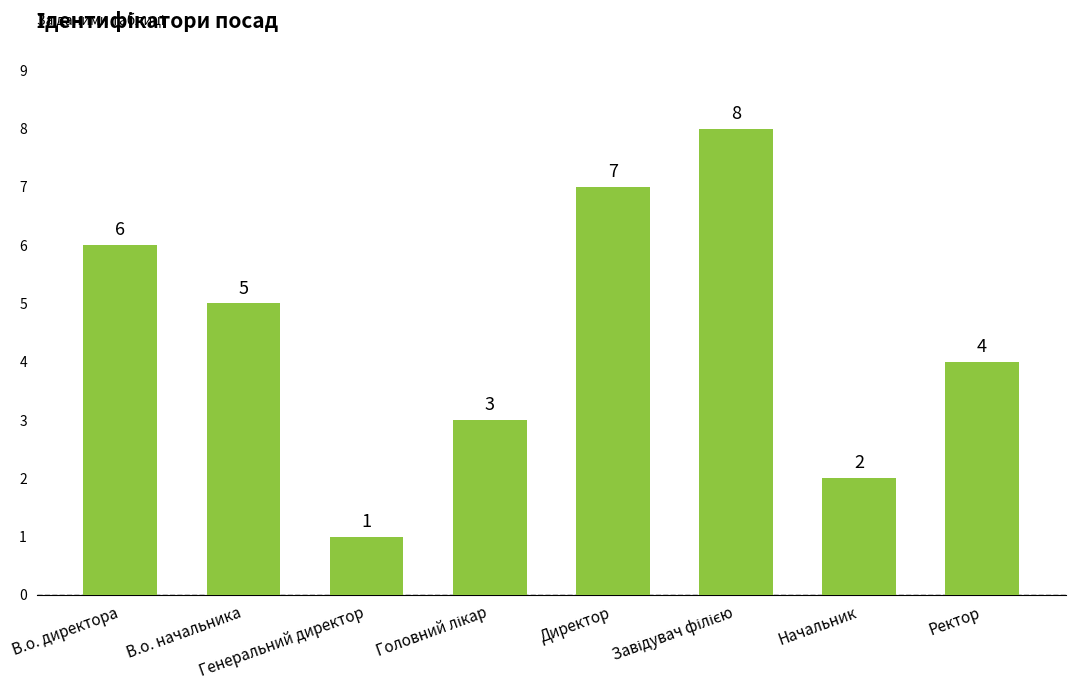

What is the sum of all values?

36